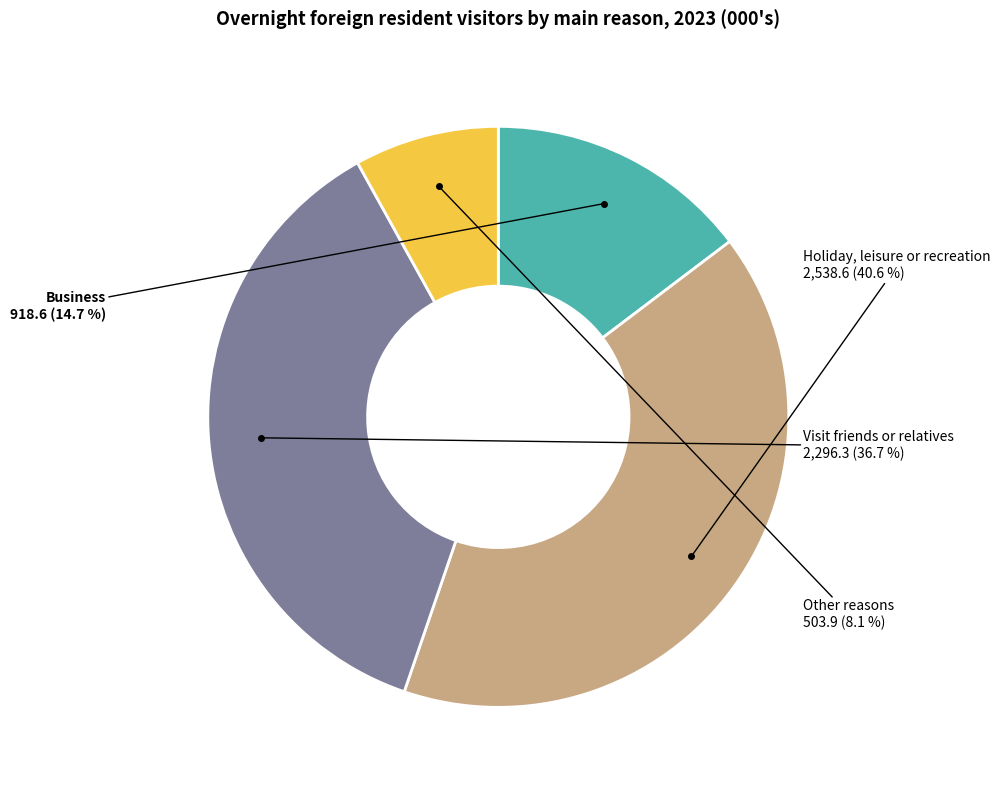

Is there a majority slice in this chart?

No